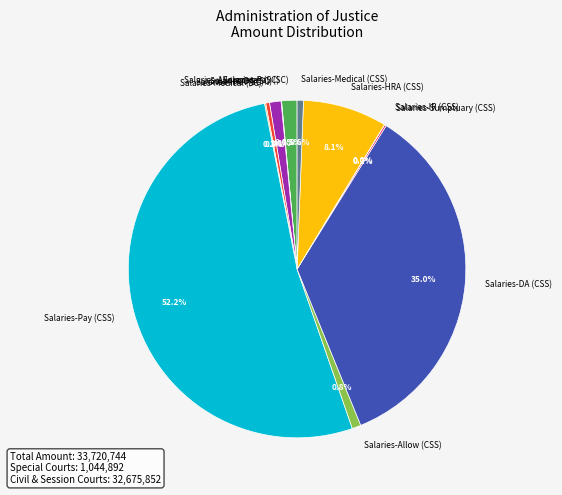

To the nearest percent, what is the average slice percentage?

8%